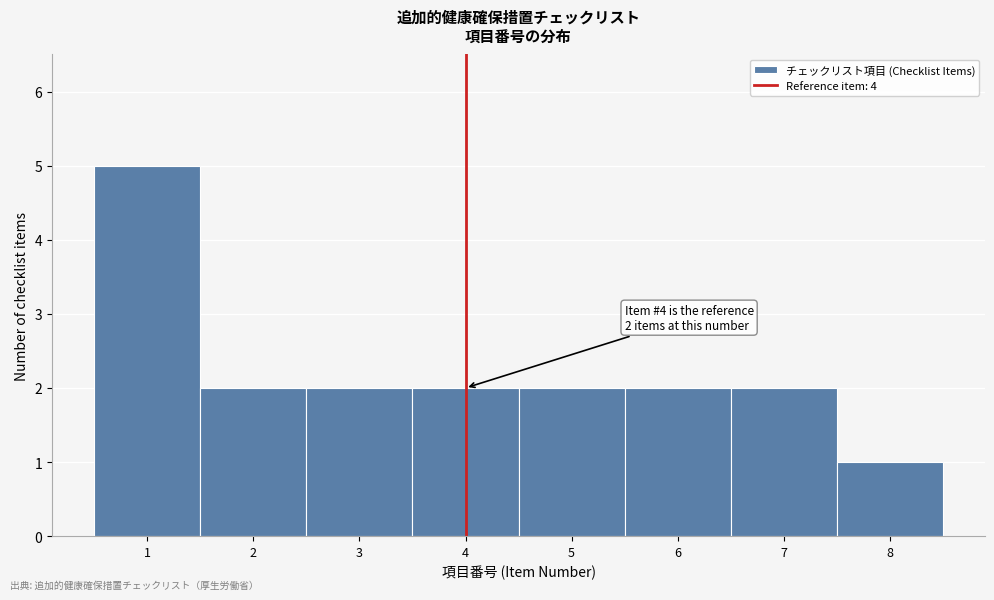

Over which range of the x-axis is the bar tallest?

0.5 to 1.5